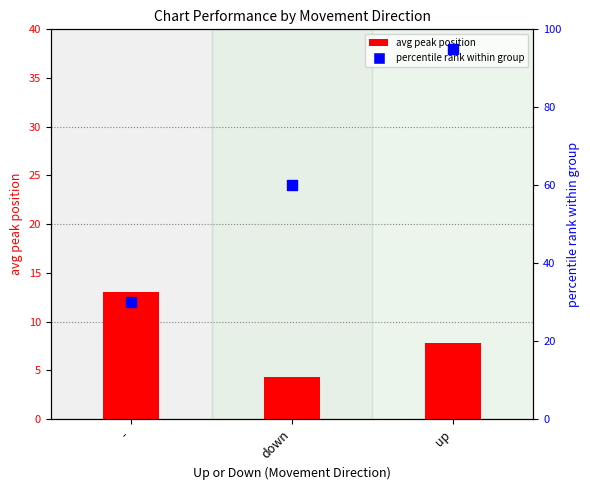

At which category is the sum across all series the highest?

up